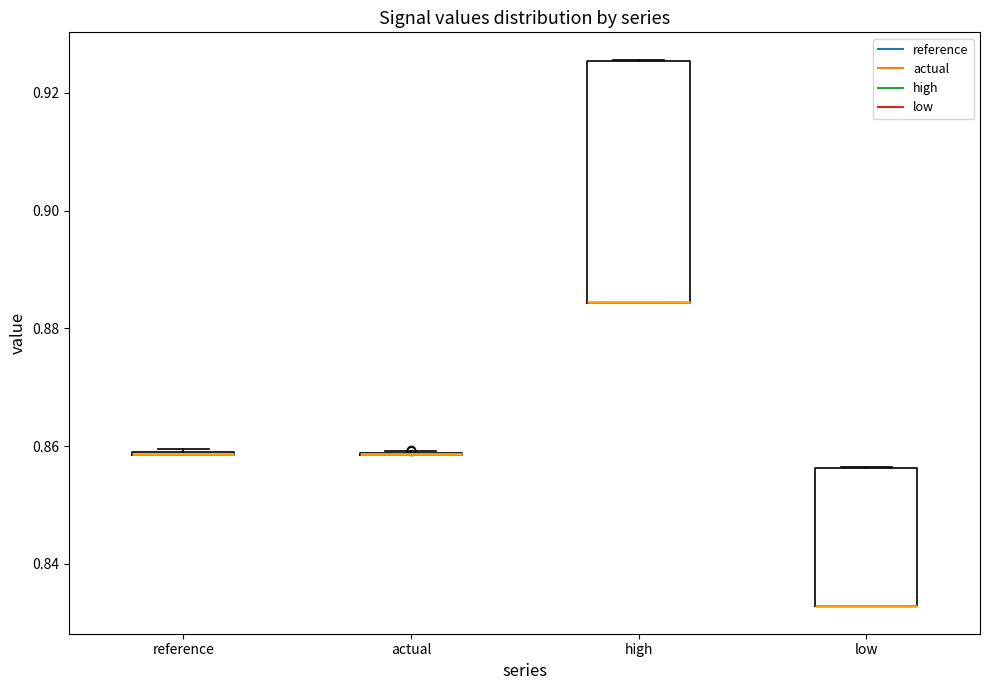

Where is the upper edge of the box for low on the y-axis? The values are not printed on the chart, so give them approximately, as read against the axis.

0.856